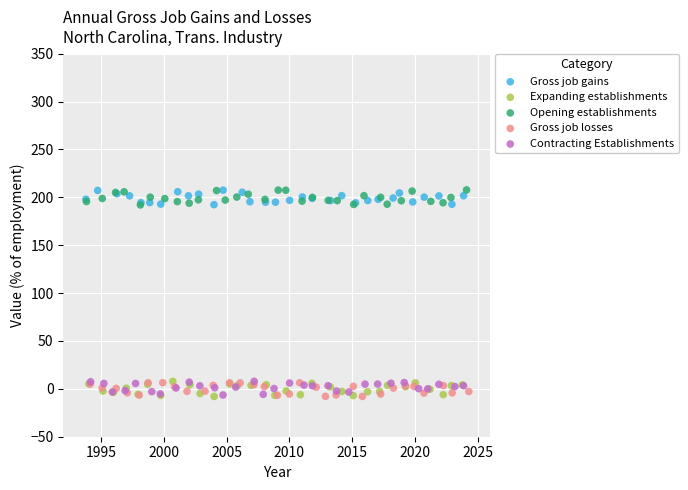

What are all the series names shown in the legend?

Gross job gains, Expanding establishments, Opening establishments, Gross job losses, Contracting Establishments